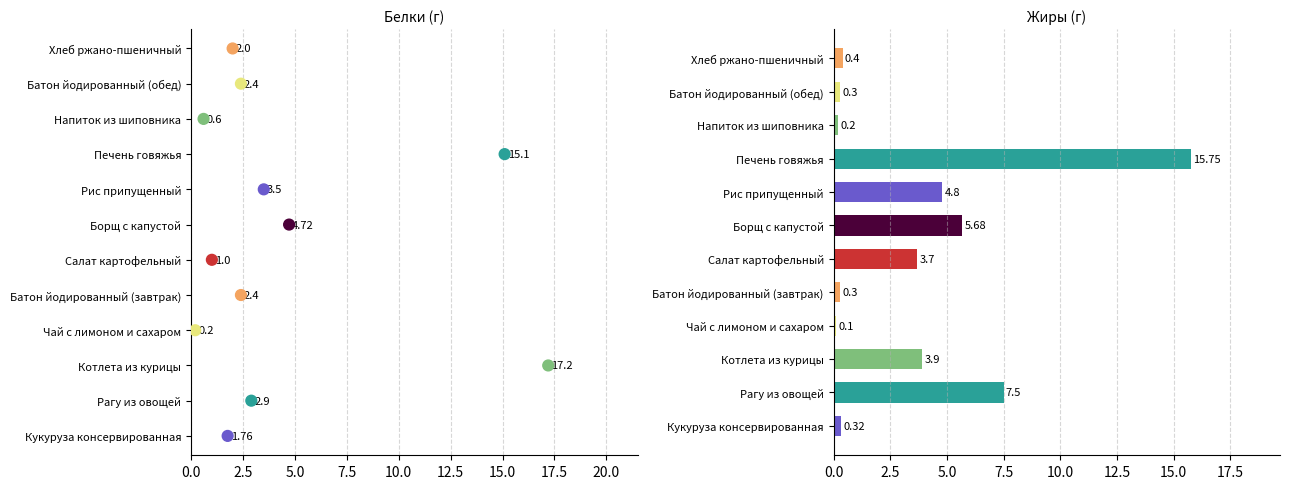

Between Напиток из шиповника and Борщ с капустой, which is larger?

Борщ с капустой